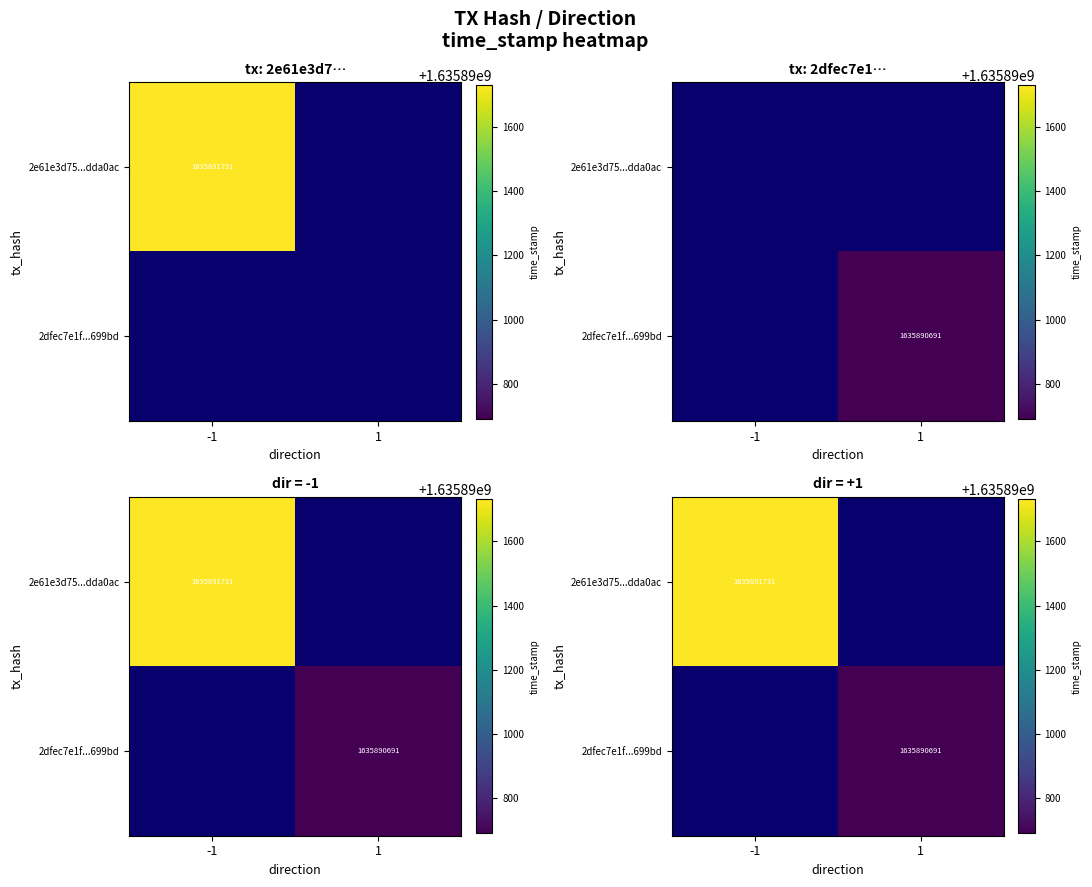

True or false: 2e61e3d75cd17d2e76d64cfd344b72168dda0ac has a value of 0 at direction.

False